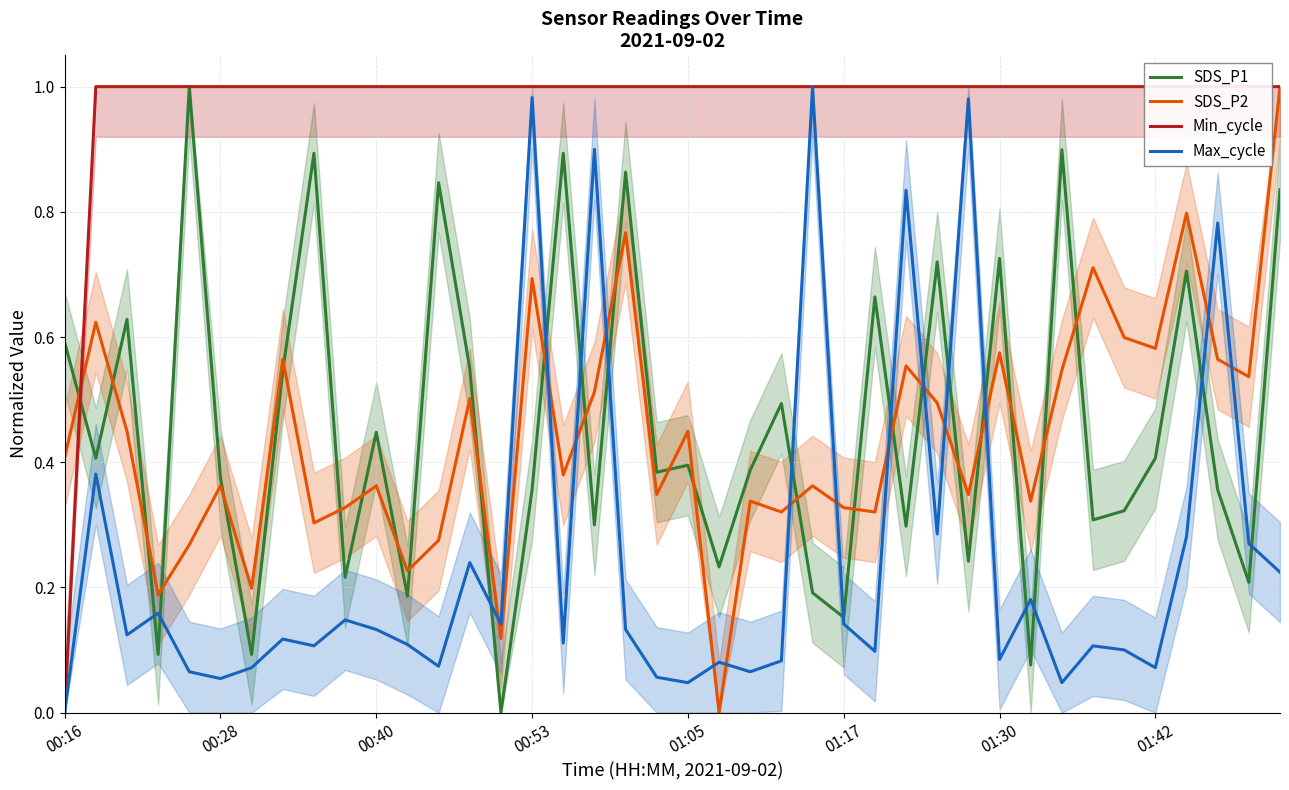

At which label does Max_cycle reach its minimum?

00:16